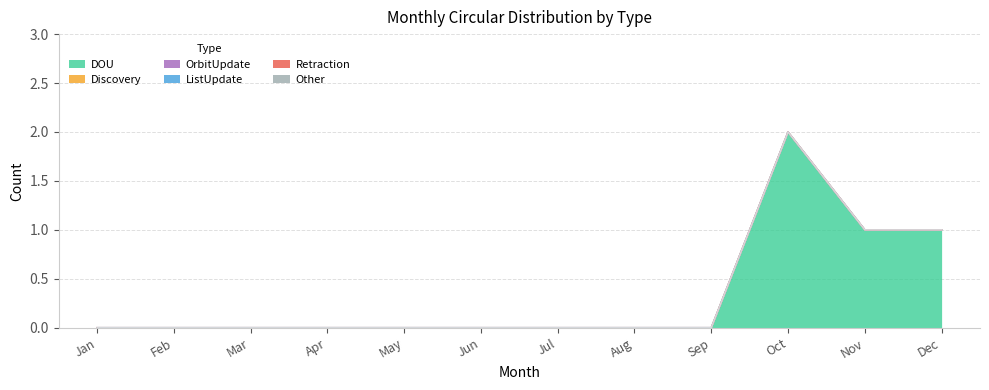

Which category has the lowest value across all series?

Jan